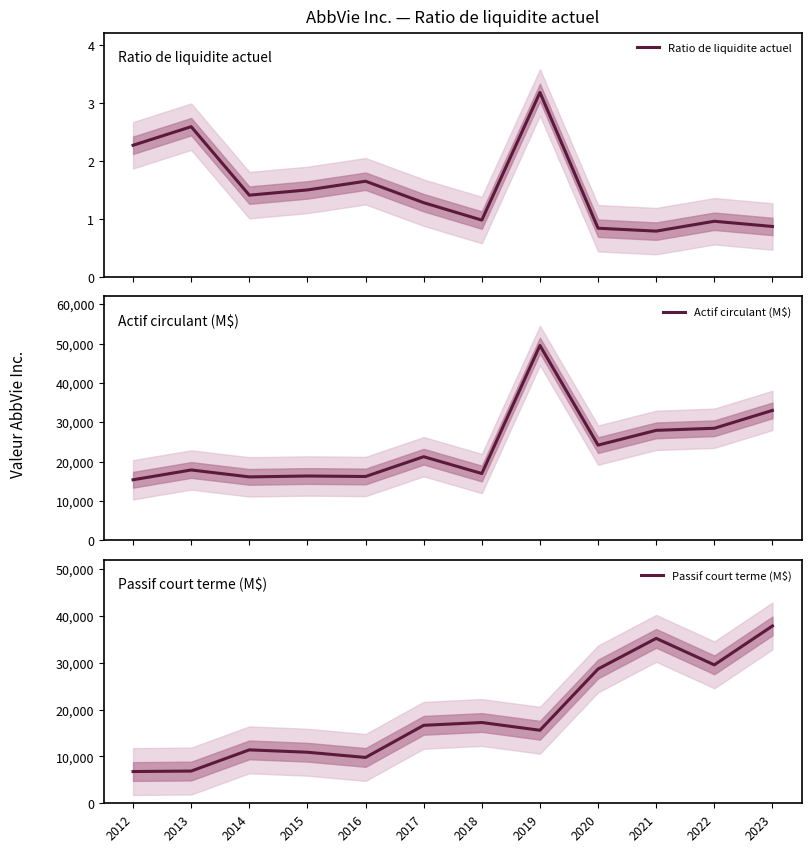

At which category does Passif court terme (M$) reach its first local valley?

2016